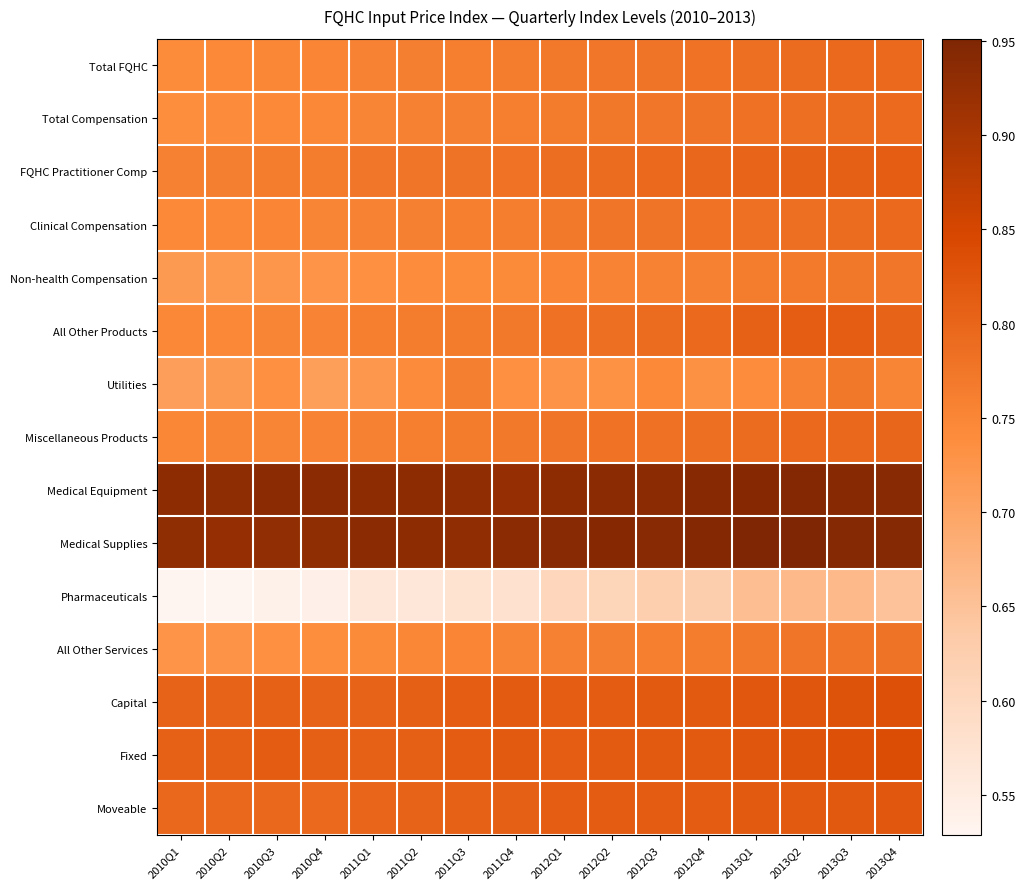

Which series has the largest range (max minus min)?

Pharmaceuticals